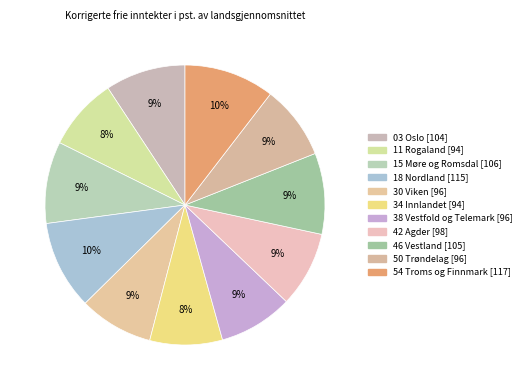

Is 15 Møre og Romsdal the majority of the pie?

No